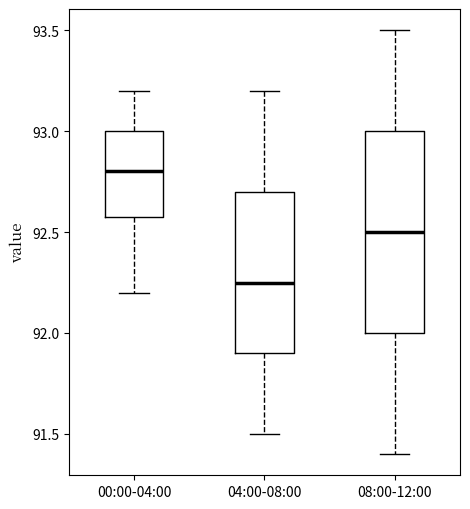

Reading left to right, transcribe this box plot: for each box, give where its median line is, the range the box spans, and where its two whiskers end, as read against the y-axis. The values are not printed on the chart, so give them approximately, as read against the axis.

00:00-04:00: median 92.80, box 92.60 to 93.00, whiskers 92.20 to 93.20
04:00-08:00: median 92.25, box 91.90 to 92.70, whiskers 91.50 to 93.20
08:00-12:00: median 92.50, box 92.00 to 93.00, whiskers 91.40 to 93.50